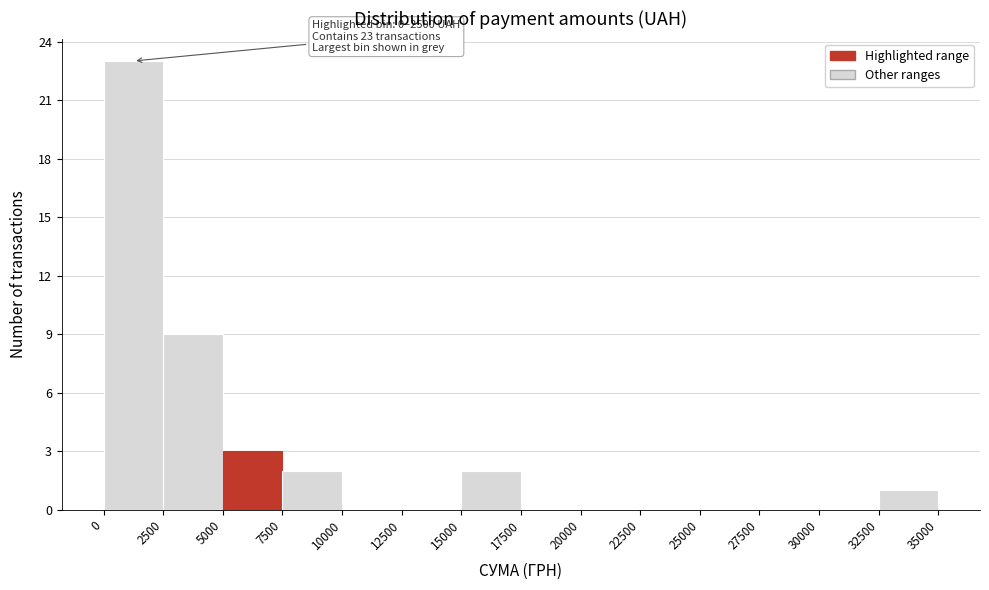

Which range on the x-axis has the tallest bar?

0 to 2500